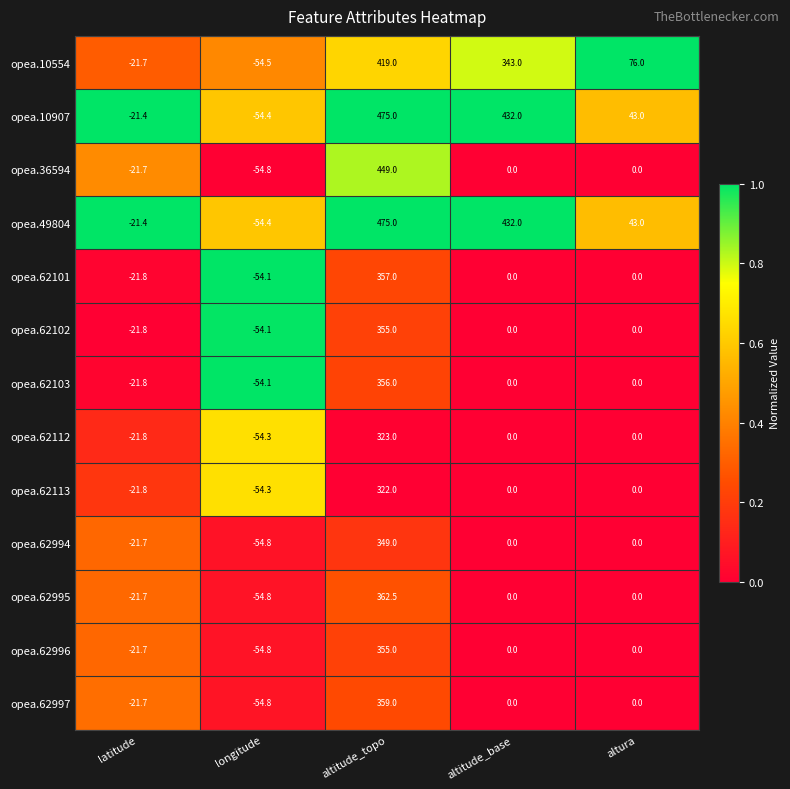

What is the difference between the opea.62996 values at latitude and longitude?

33.1